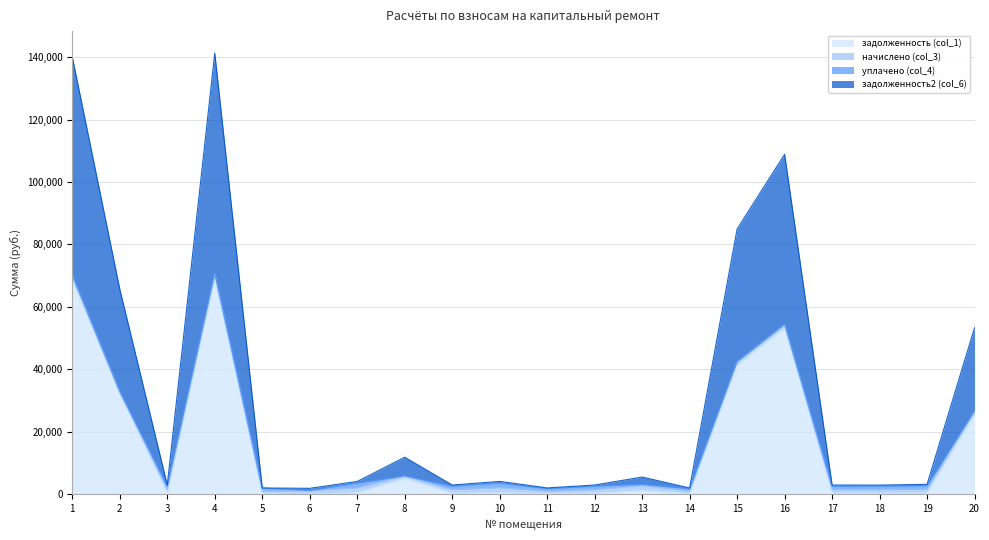

The value of задолженность (col_1) at 5 is 115.8. True or false?

False